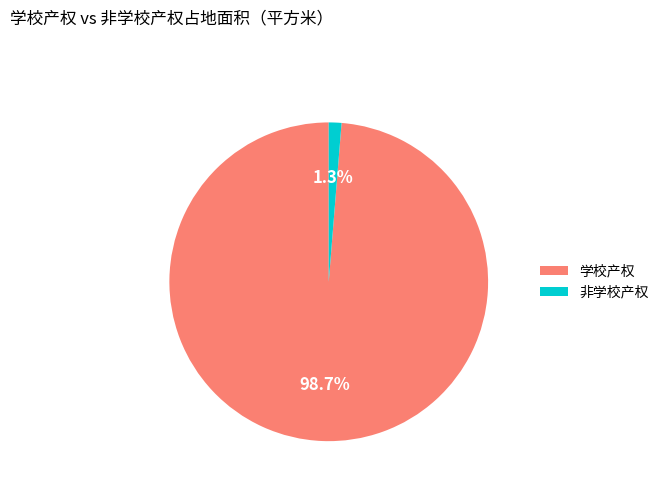

The 非学校产权 slice represents 1% of the pie. True or false?

True